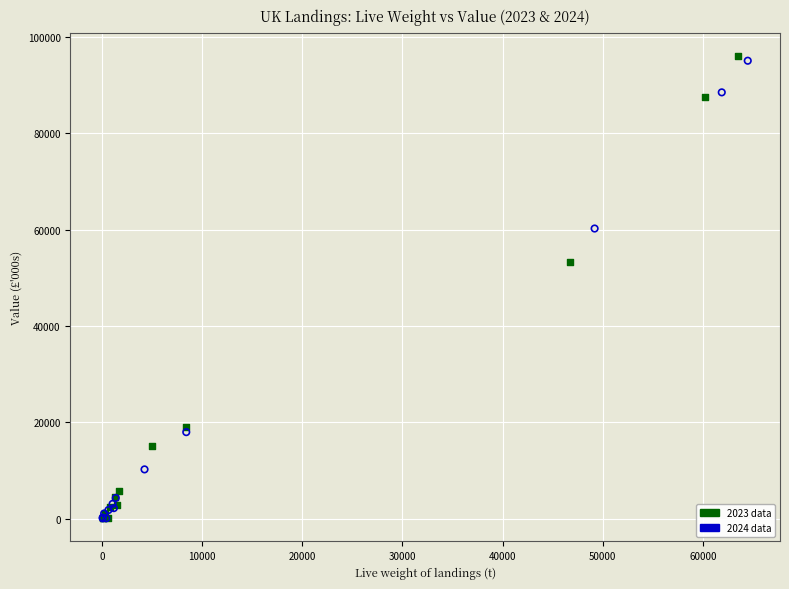

Which series has the largest Y range (max minus min)?

2023 data